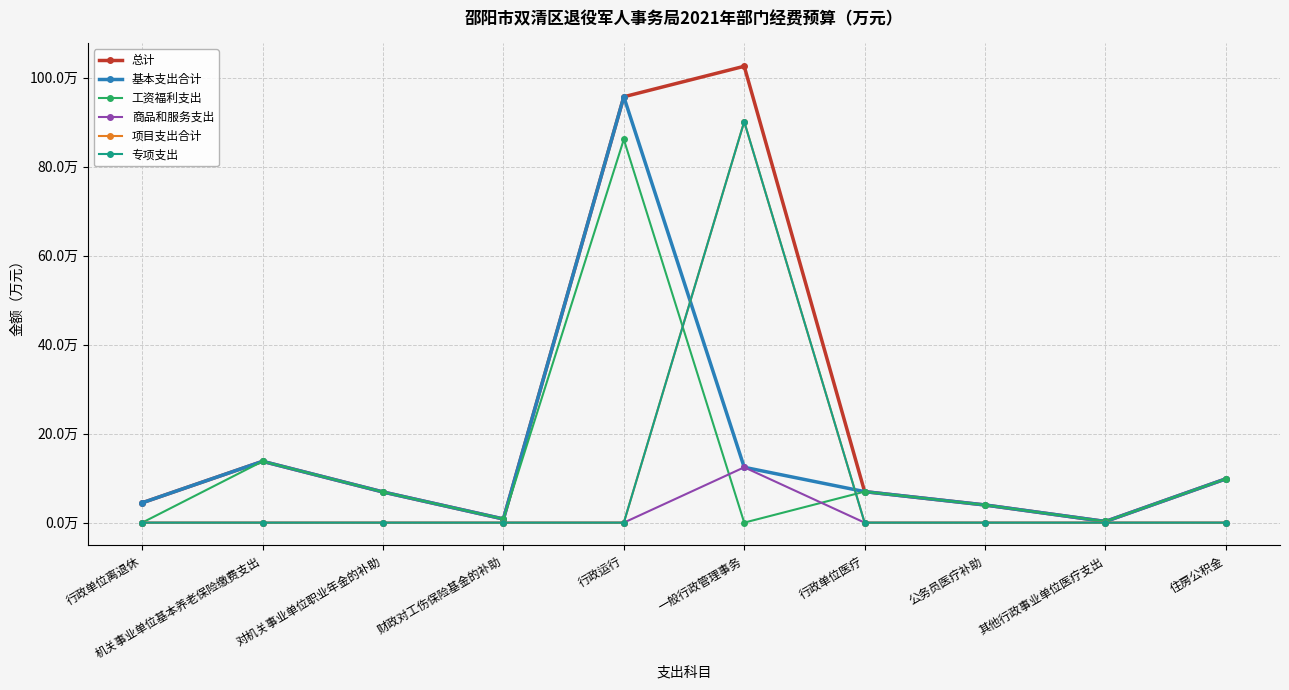

What is the maximum value for 专项支出?

90.1